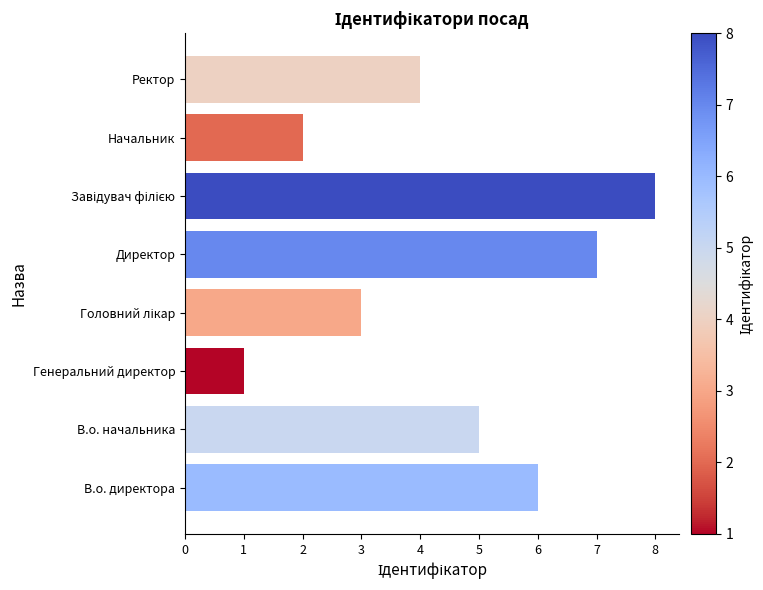

What is the difference between the second highest and second lowest values?

5